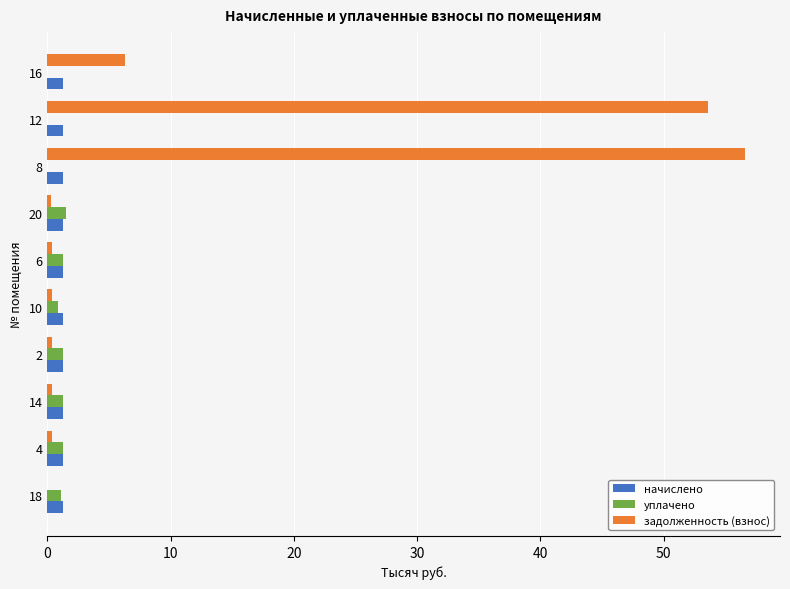

Which series has the largest total across all categories?

задолженность (взнос)